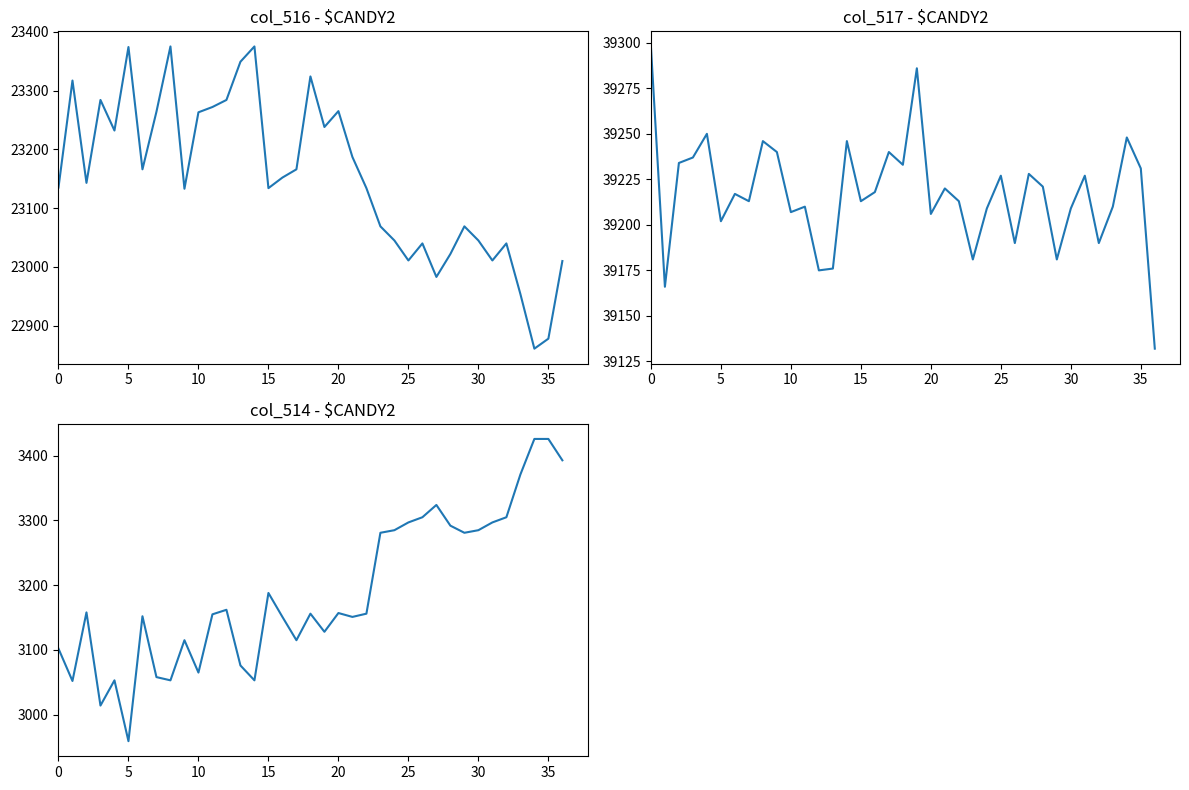

At which category is the sum across all series the highest?

18